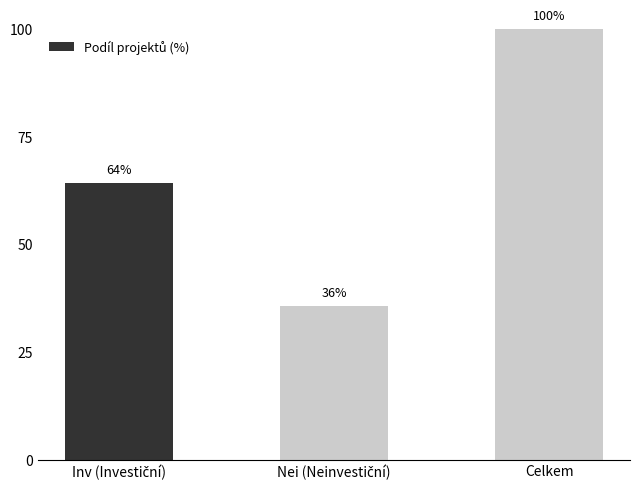

At which category does the chart reach its peak across all series?

Celkem